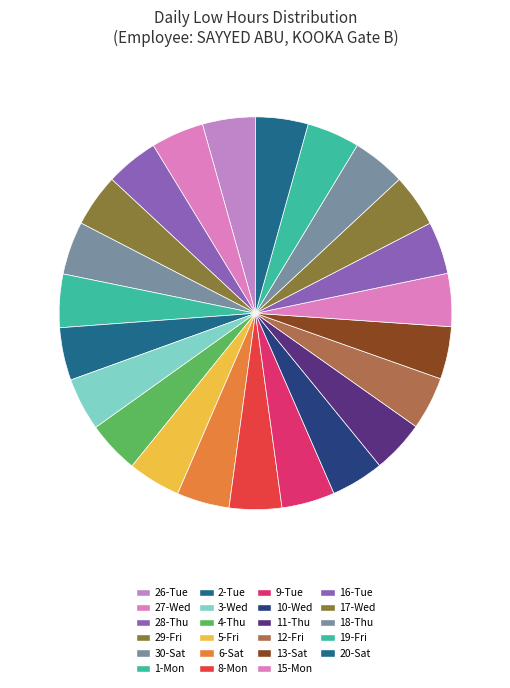

How much of the chart is everything except 4-Thu?

95.7%